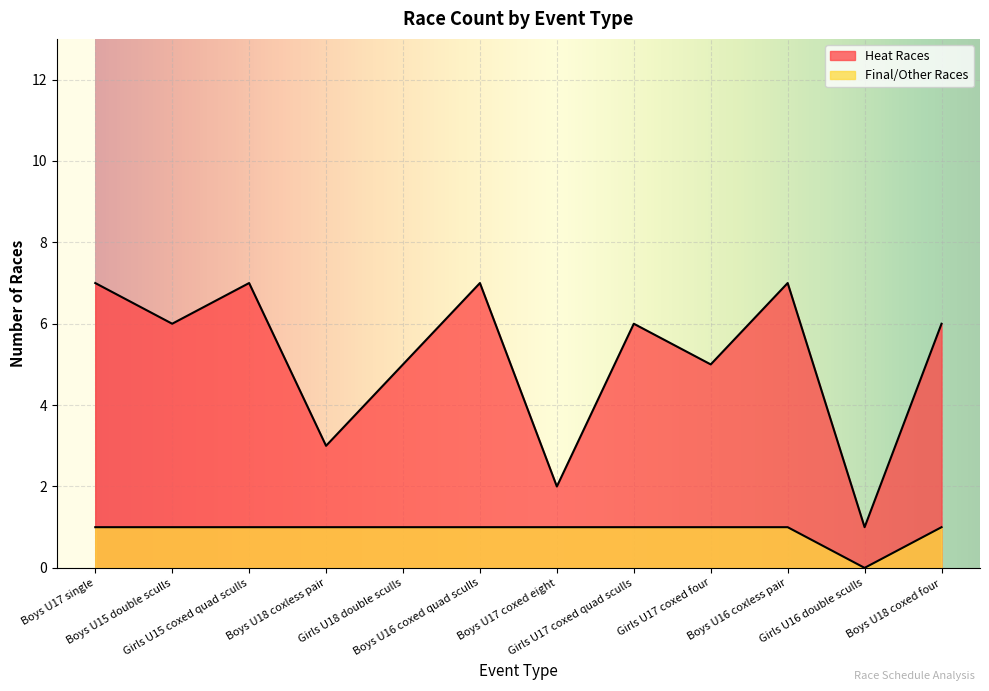

At which category does Heat Races reach its first local peak?

Girls U15 coxed quad sculls